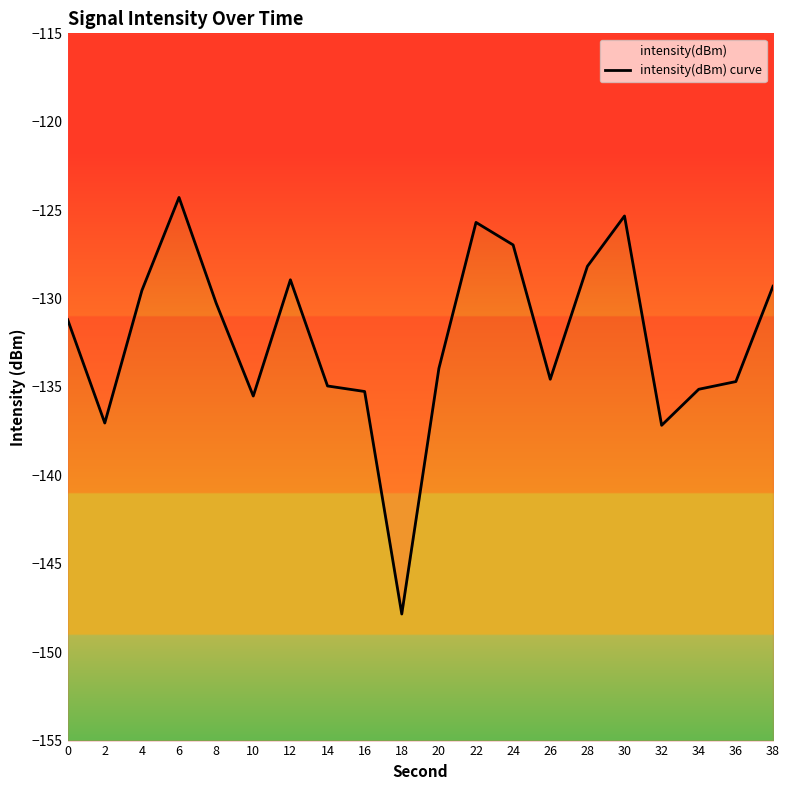

Reading right to left, transcribe all the data shown in this chart.

-129.3	-134.7	-135.1	-137.2	-125.3	-128.2	-134.6	-127.0	-125.7	-134.0	-147.8	-135.3	-134.9	-128.9	-135.5	-130.3	-124.3	-129.5	-137.0	-131.2